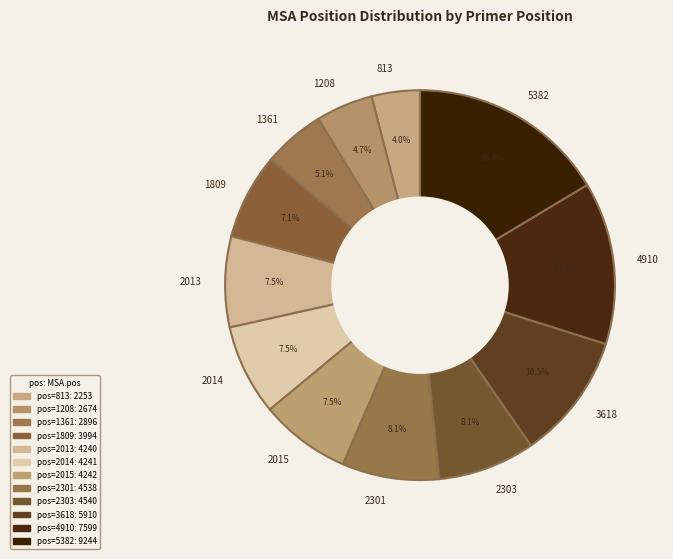

Is 813 the majority of the pie?

No